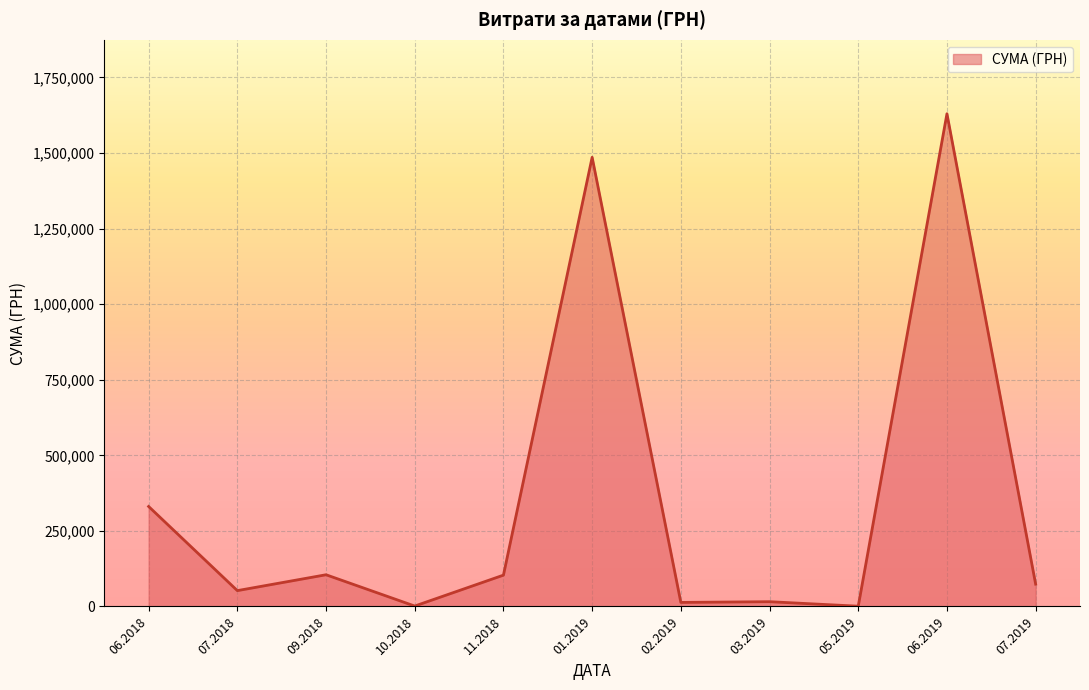

What is the greatest value displayed?

1630052.7